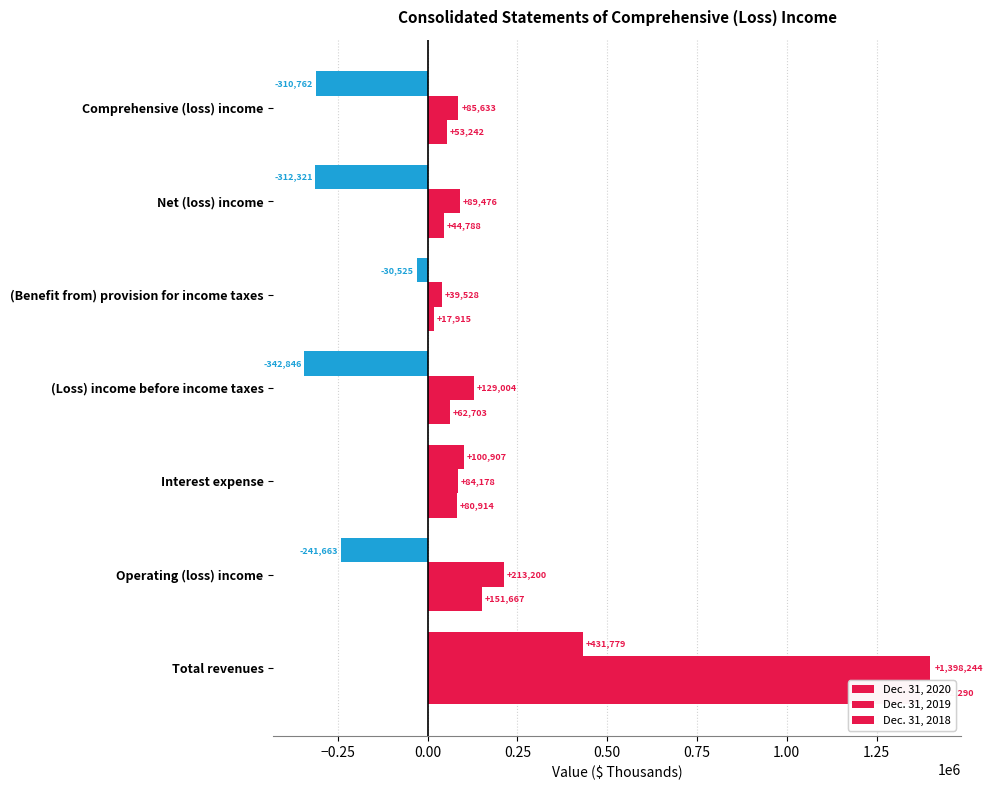

How many values in the Dec. 31, 2018 series are below 62703?

3